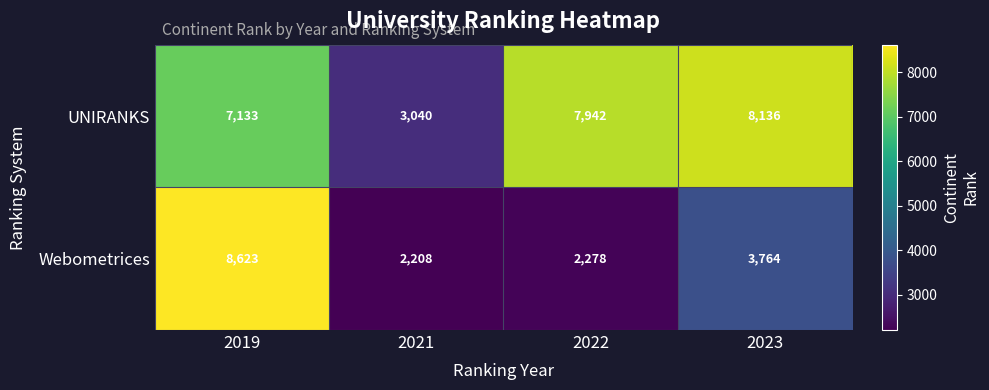

Which series has the largest total across all categories?

UNIRANKS